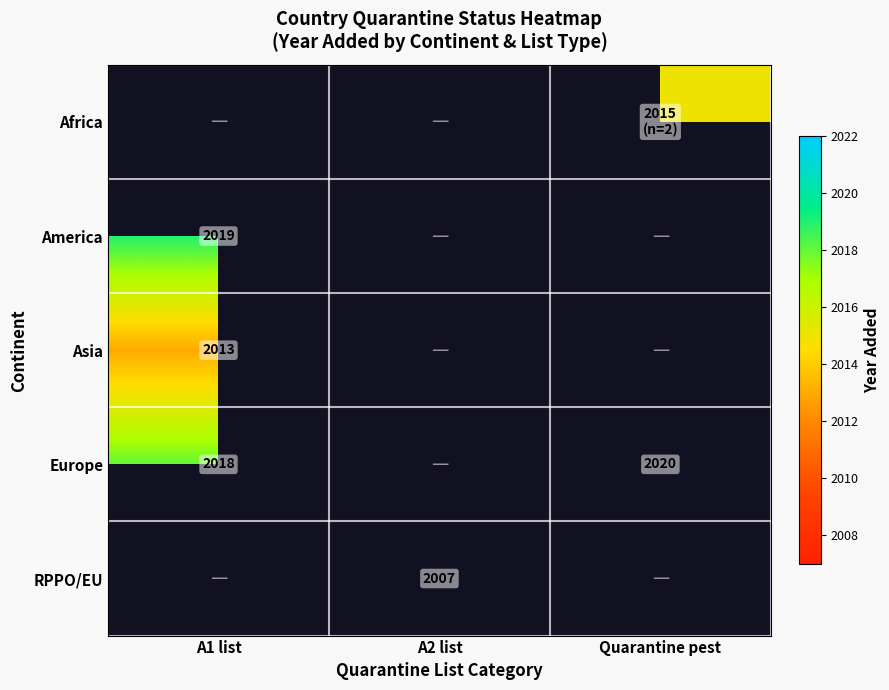

The America series shows 3518 at A1 list. True or false?

False